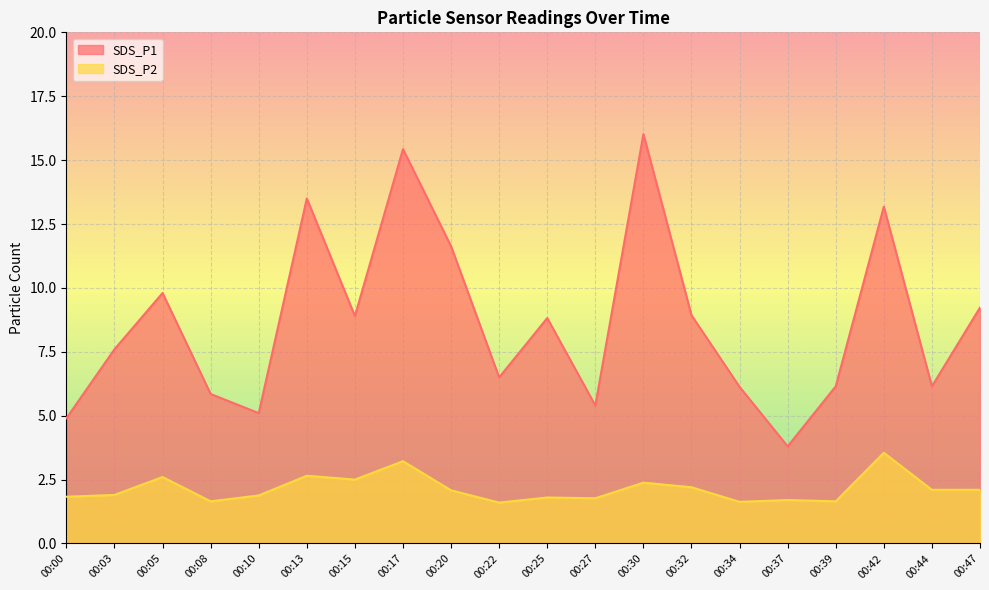

Is the value of SDS_P2 at 00:27 greater than the value of SDS_P1 at 00:47?

No